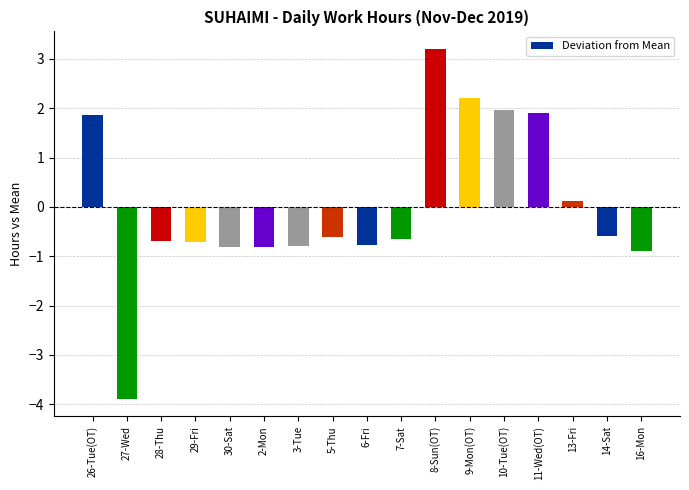

The value at 7-Sat is -0.7. True or false?

True